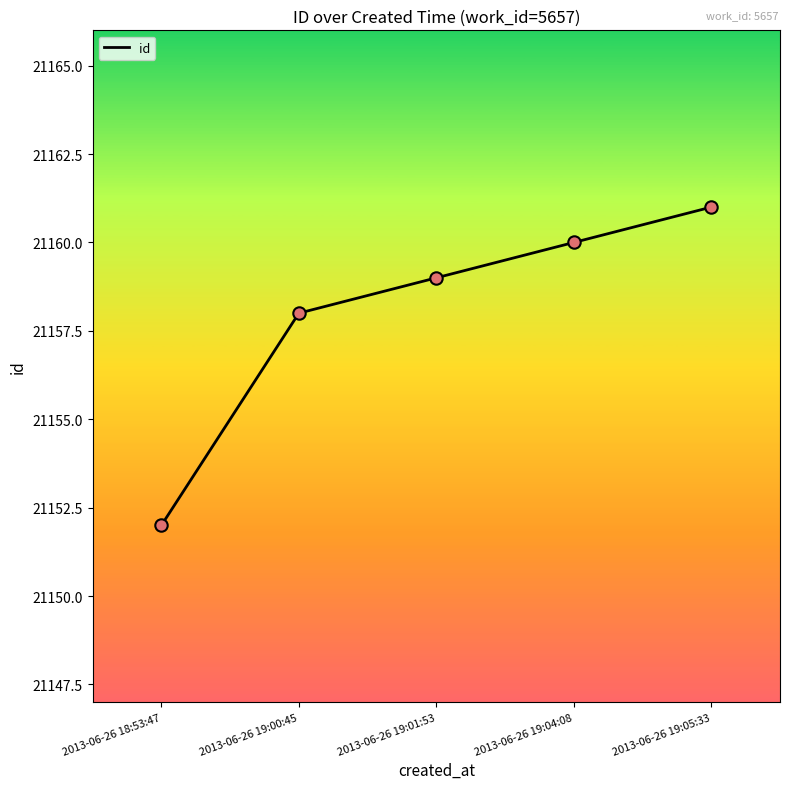

What is the change in value from 2013-06-26 19:04:08 to 2013-06-26 19:05:33?

+1